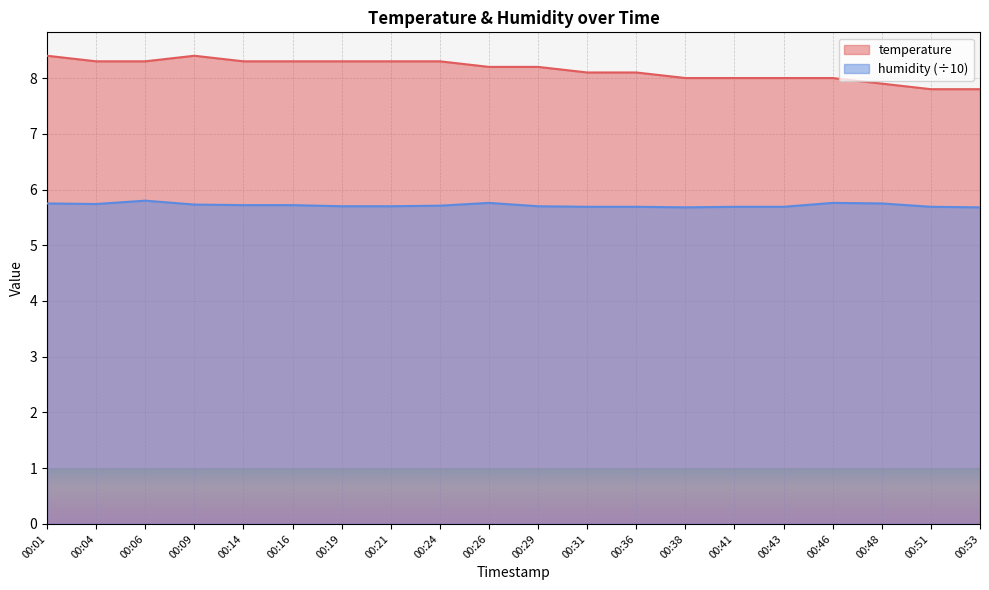

Reading left to right, extract all data points from this chart.

temperature: 8.4	8.3	8.3	8.4	8.3	8.3	8.3	8.3	8.3	8.2	8.2	8.1	8.1	8.0	8.0	8.0	8.0	7.9	7.8	7.8
humidity: 5.8	5.7	5.8	5.7	5.7	5.7	5.7	5.7	5.7	5.8	5.7	5.7	5.7	5.7	5.7	5.7	5.8	5.8	5.7	5.7